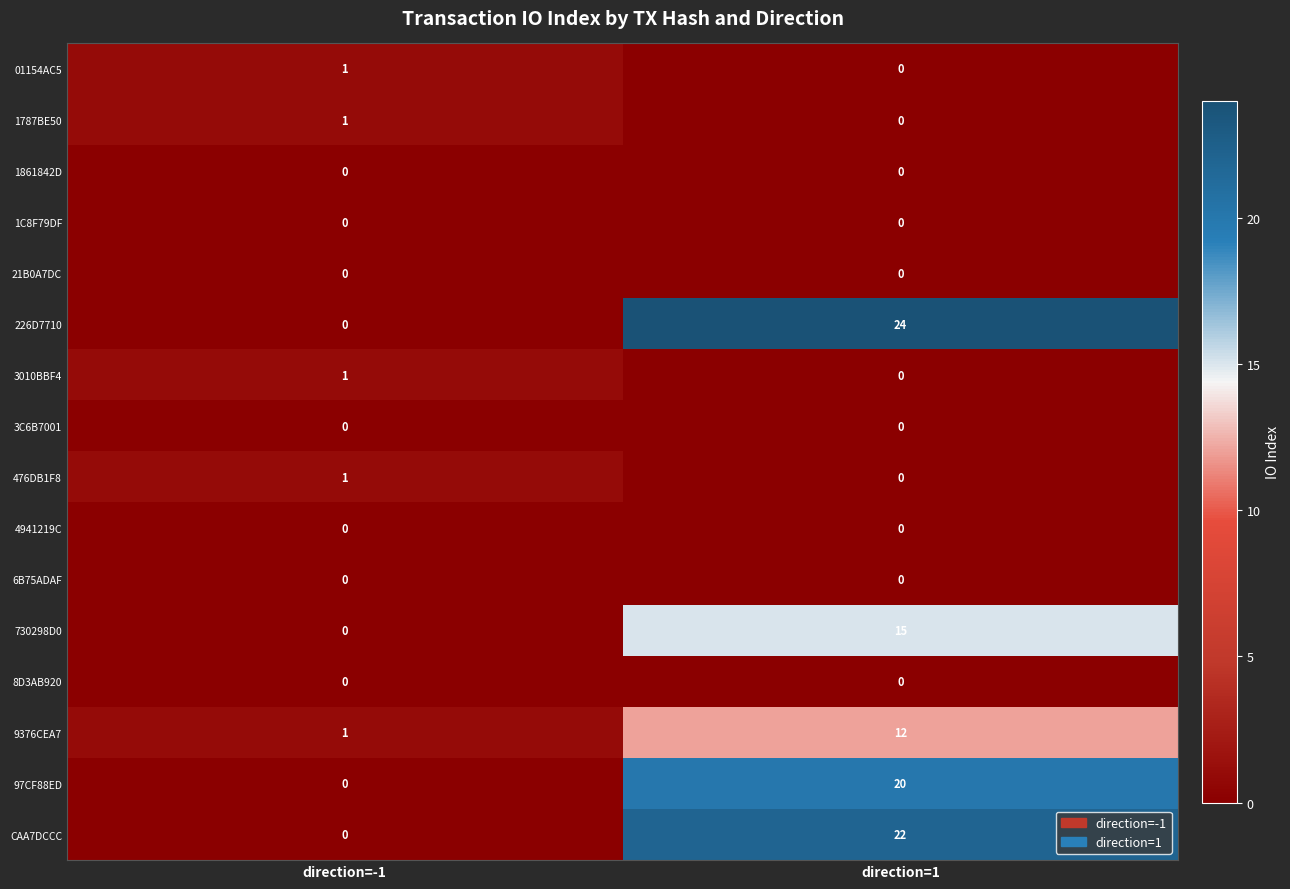

Is it true that 01154AC5 equals 1 at direction=-1?

True